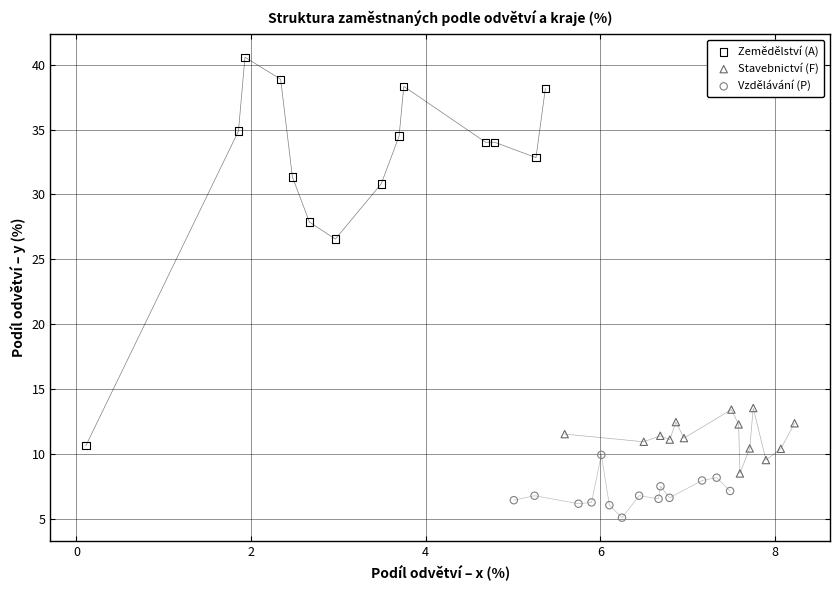

Which series has the widest spread of Y values?

Zemědělství (A)